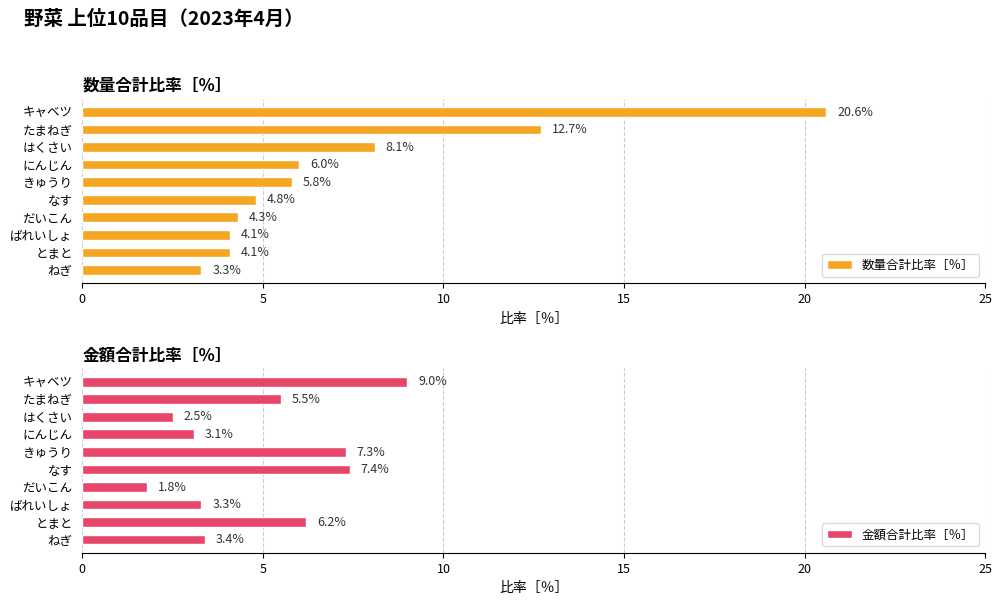

What is the average value of the 数量合計比率［％］ series?

7.4